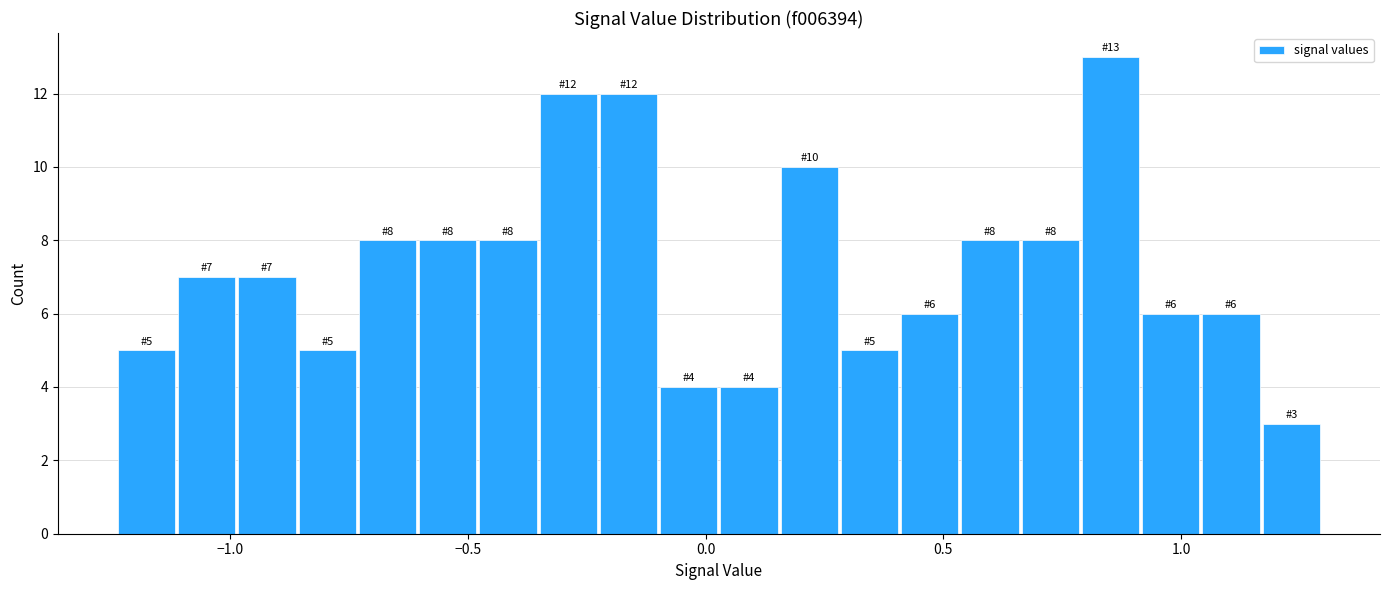

Read against the x-axis, roughly where is the centre of the tallest bar?

0.85